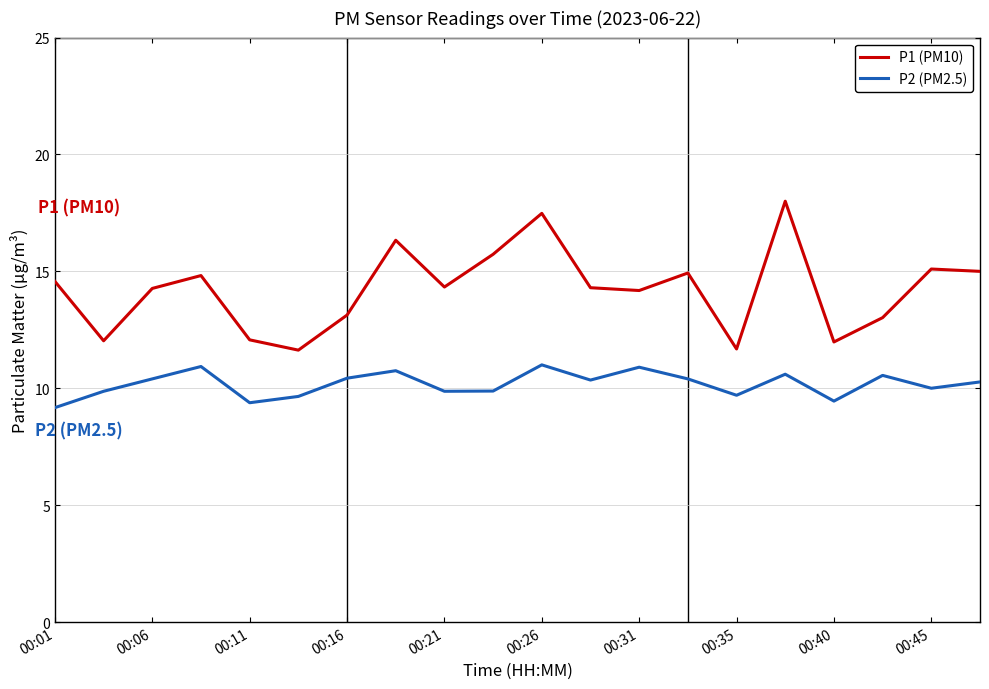

Which series has the widest spread of values?

P1 (PM10)